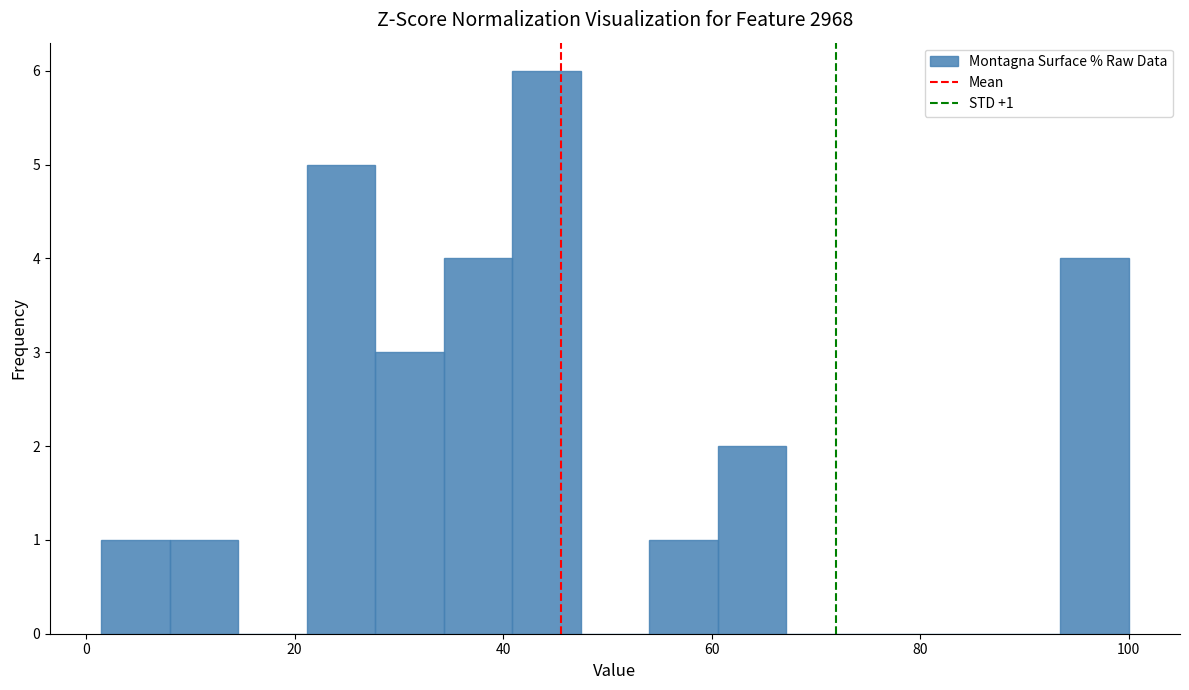

Around what value on the x-axis is the tallest bar? Give the approximate position of its centre, as read against the axis.

44